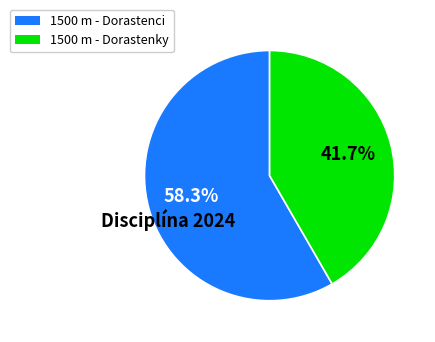

Which has a higher value, 1500 m - Dorastenci or 1500 m - Dorastenky?

1500 m - Dorastenci